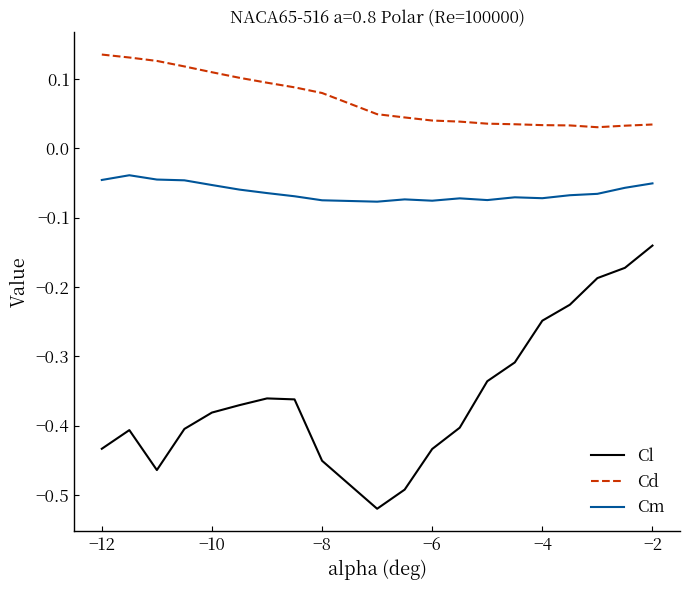

True or false: Cl and Cd cross at least once.

False